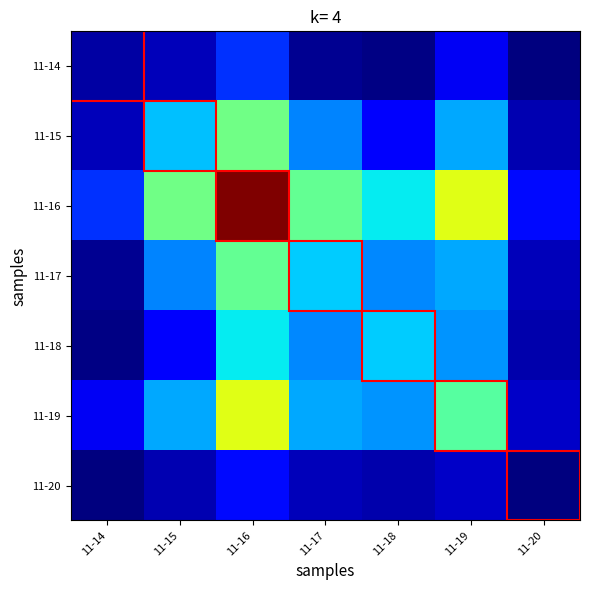

At 11-14, list the series in order from smallest to largest.

11-20, 11-18, 11-17, 11-14, 11-15, 11-19, 11-16